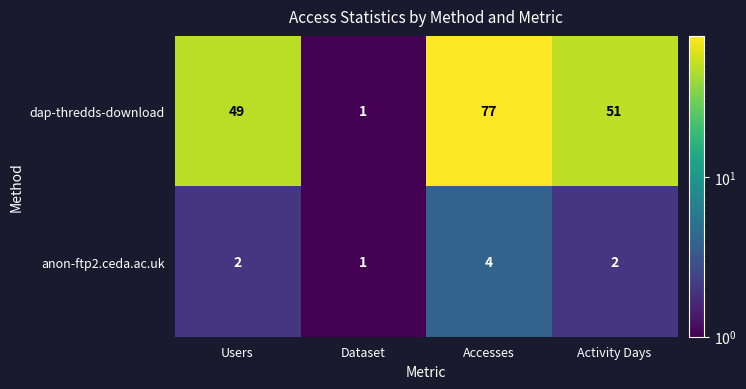

List the series in order of their peak value, highest first.

dap-thredds-download, anon-ftp2.ceda.ac.uk